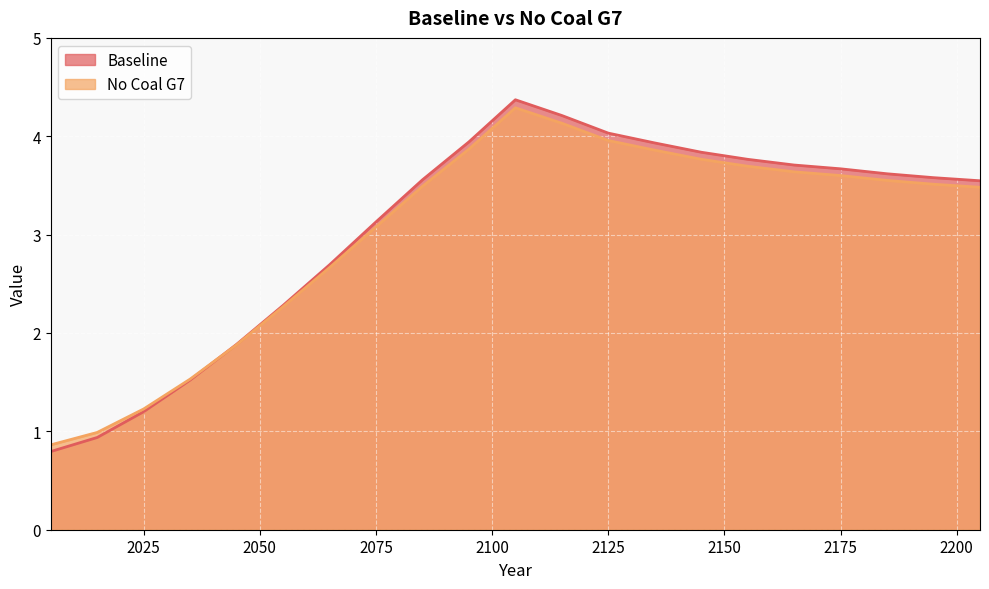

Read the Baseline value at 2155.

3.8